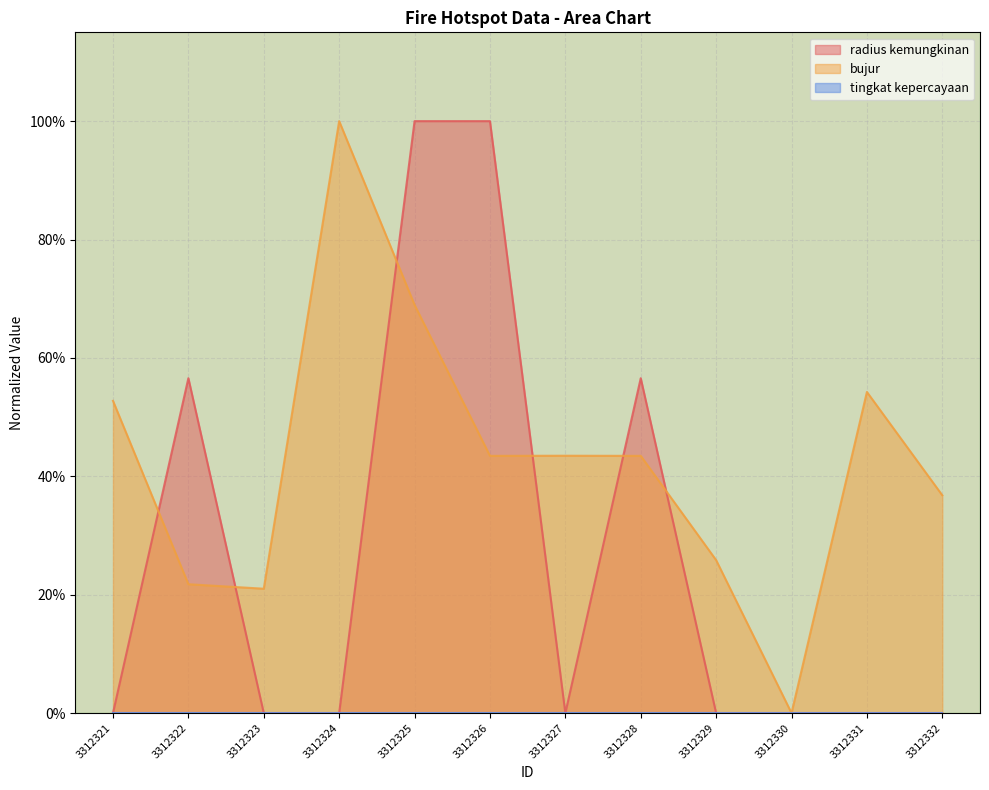

Does the chart have visible grid lines?

Yes